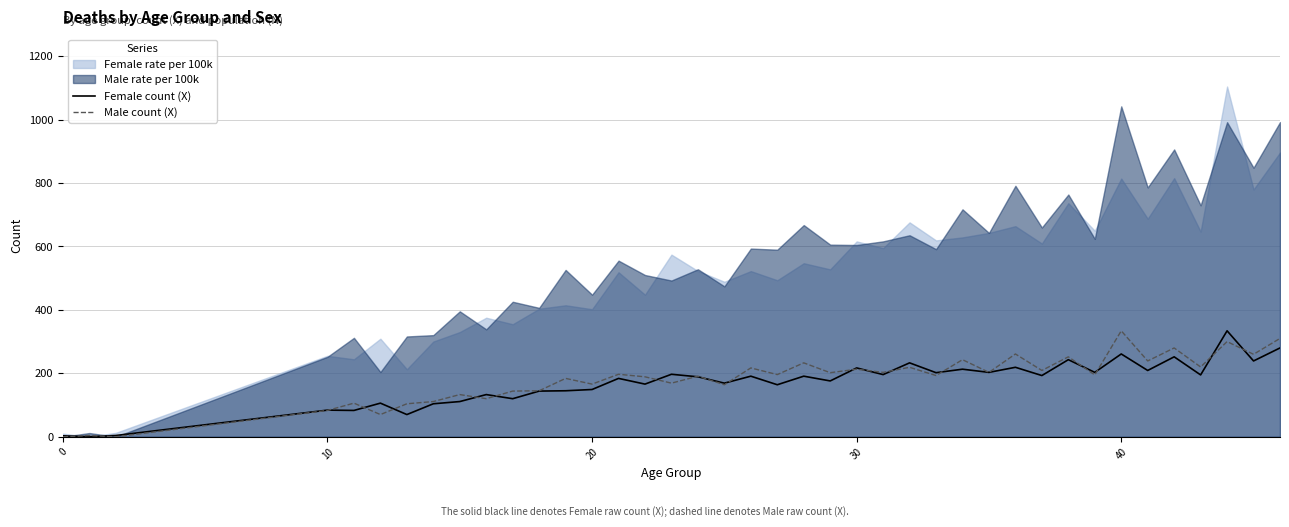

Is it true that Male count (X) equals 450 at 31?

False